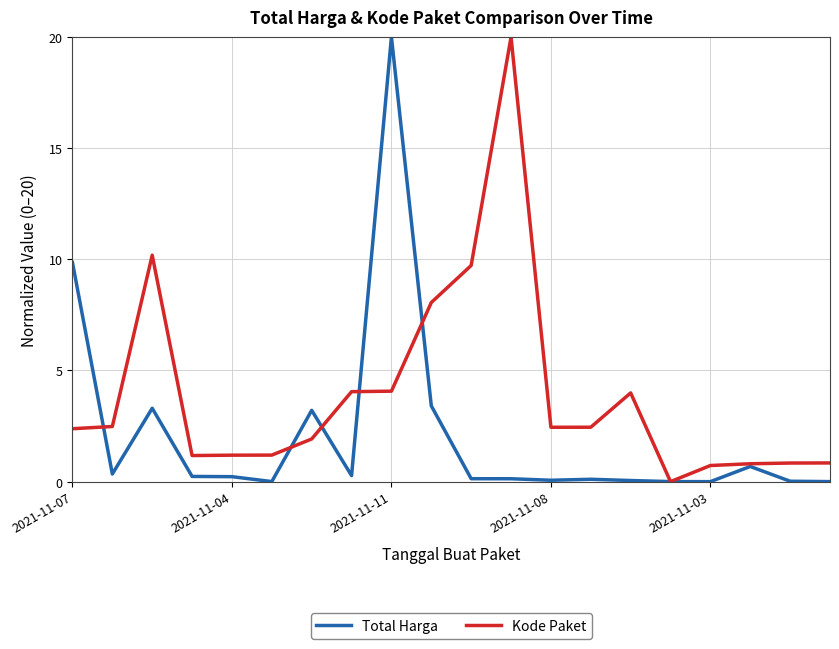

Which series has the largest total across all categories?

Kode Paket